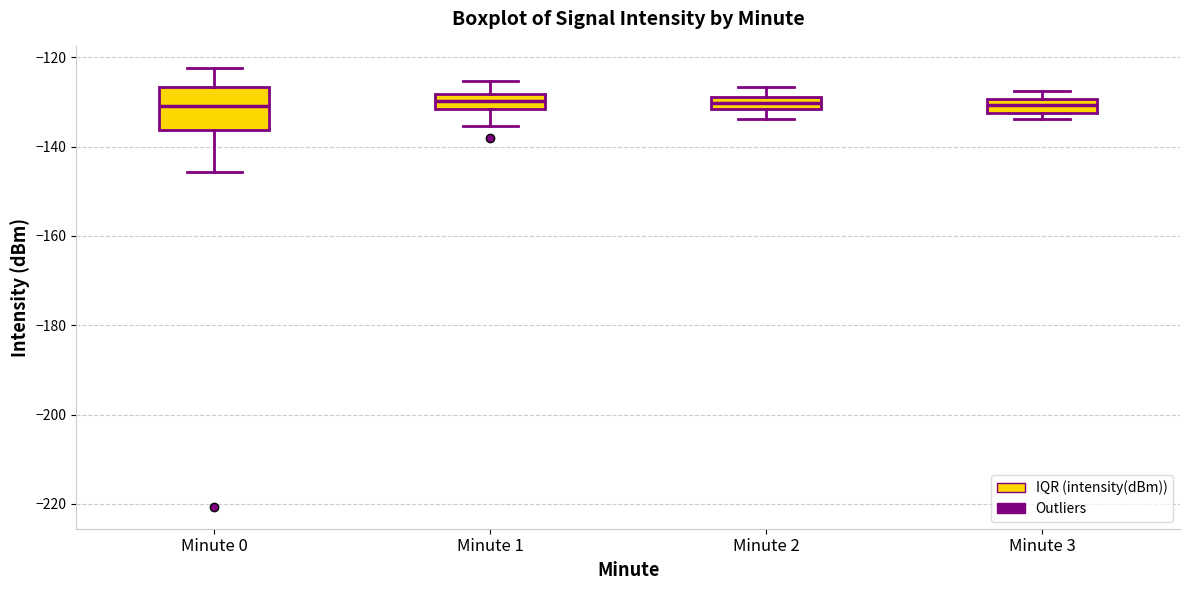

Comparing the boxes themselves (not the whiskers), which one is the tallest?

Minute 0